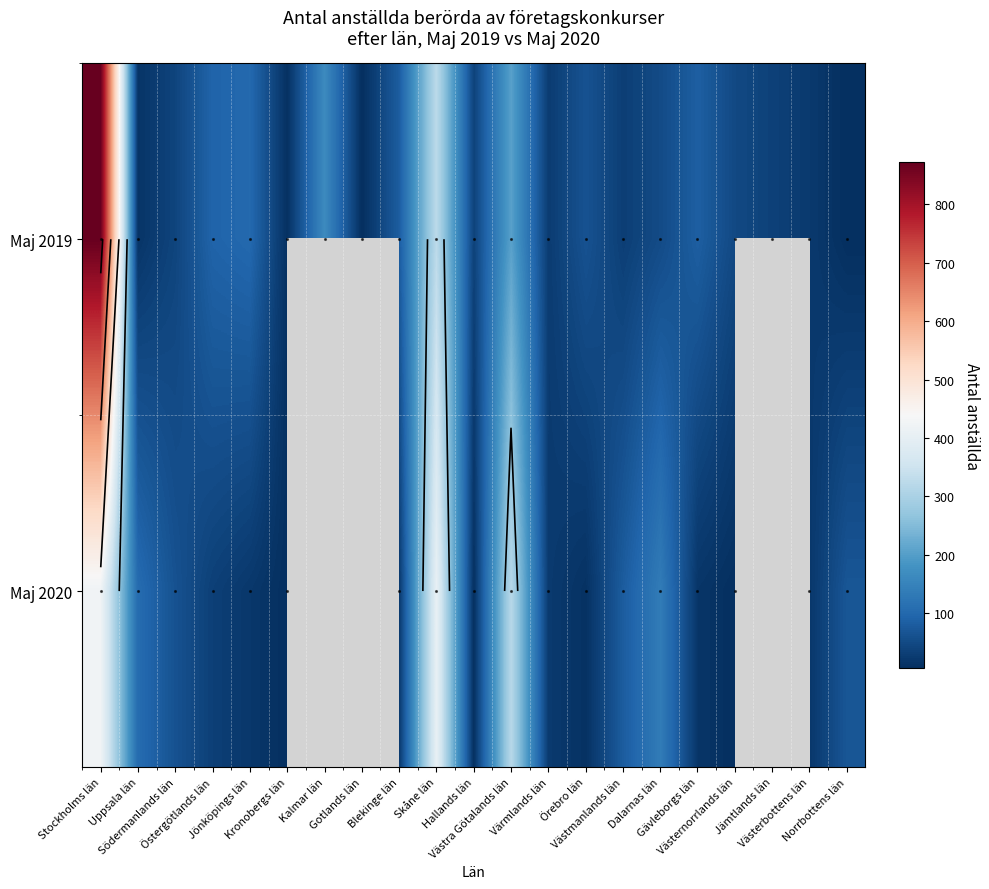

The value of Maj 2020 at Värmlands län is 24.0. True or false?

True